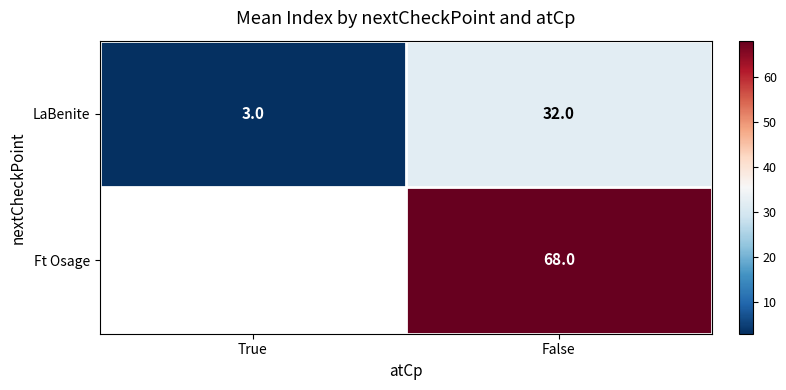

What is the maximum value for LaBenite?

32